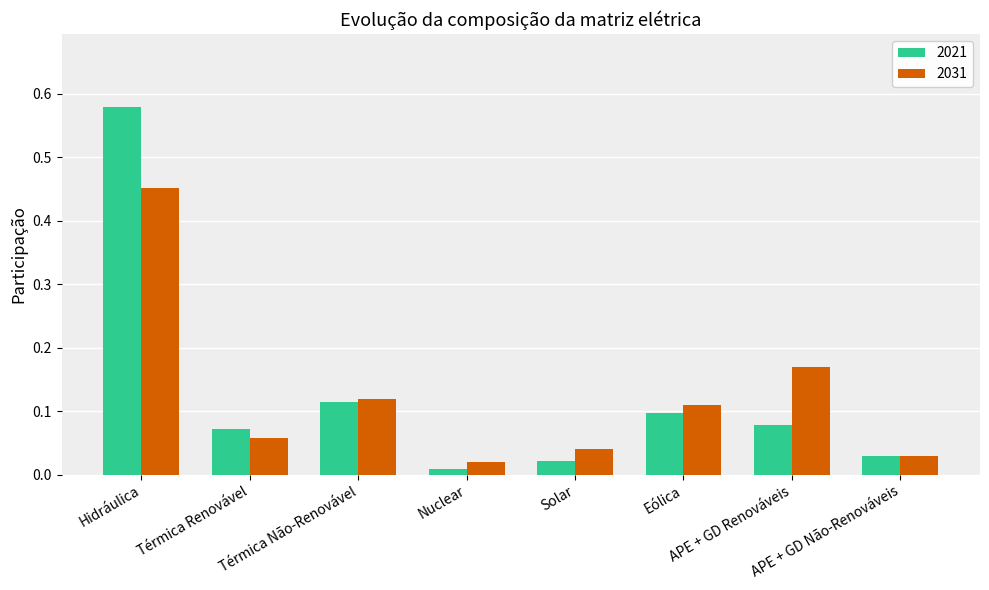

Which series has the widest spread of values?

2021